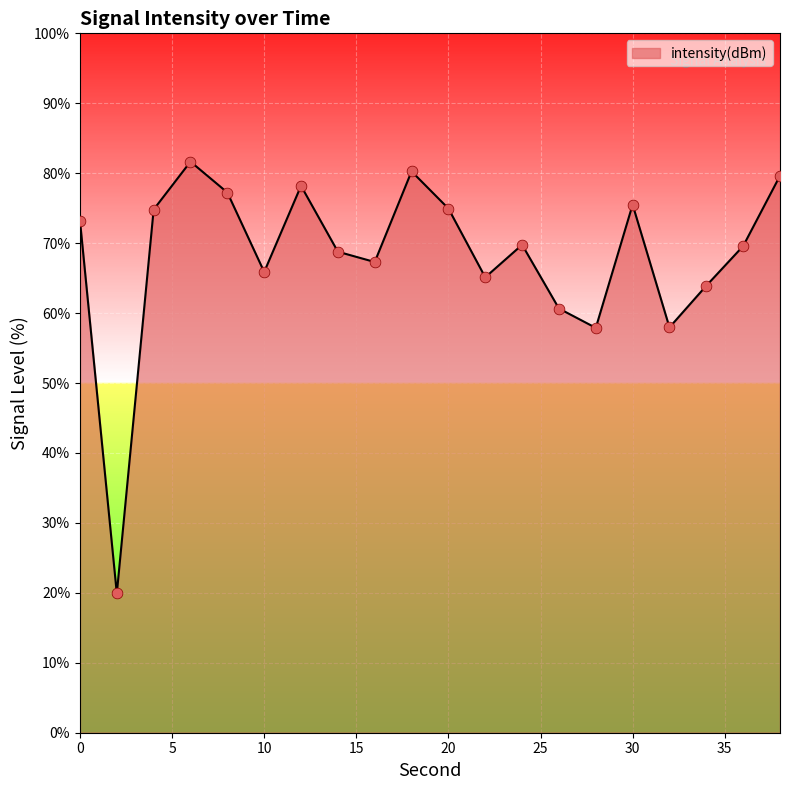

What is the difference between the maximum and minimum values?

61.7